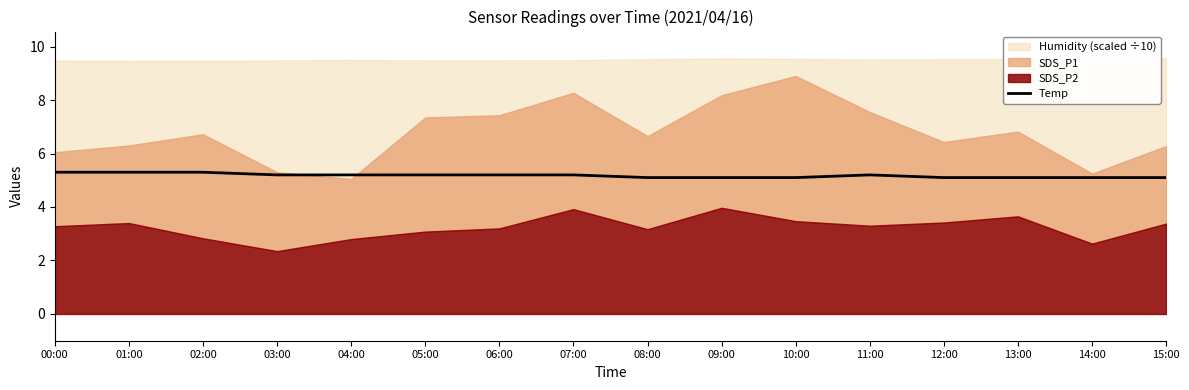

The Temp series shows 2.9 at 05:00. True or false?

False